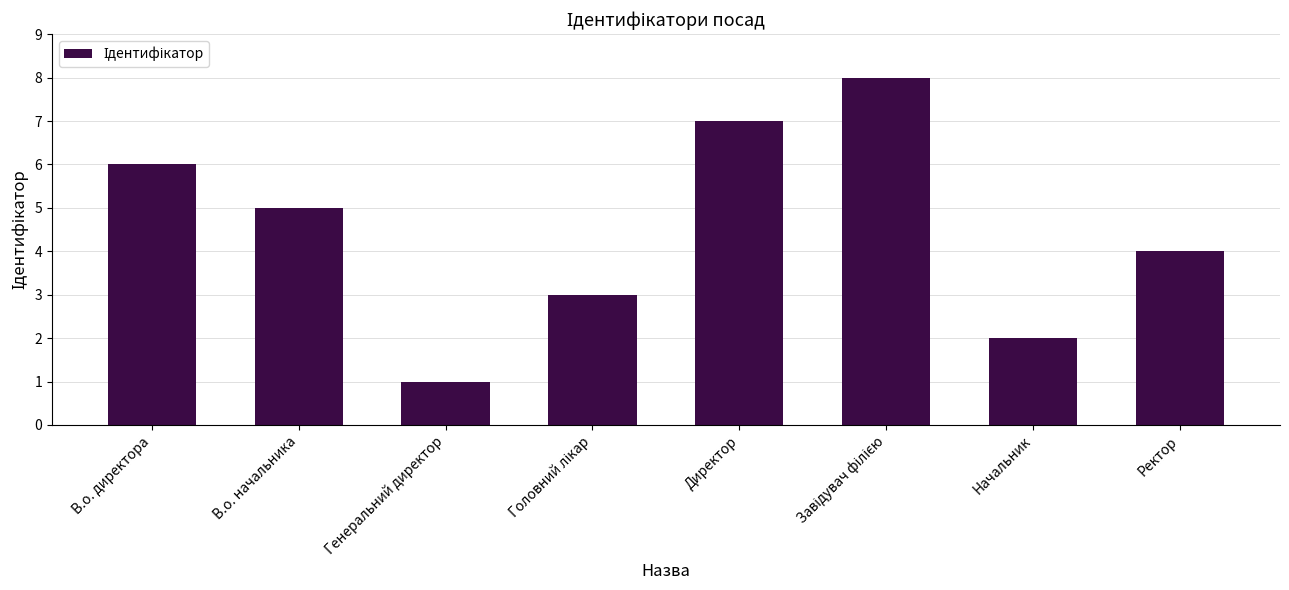

Reading left to right, what are all the values shown in this chart?

6	5	1	3	7	8	2	4